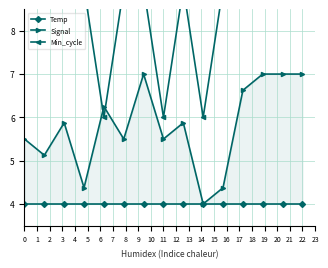

True or false: Signal and Temp intersect in this chart.

False